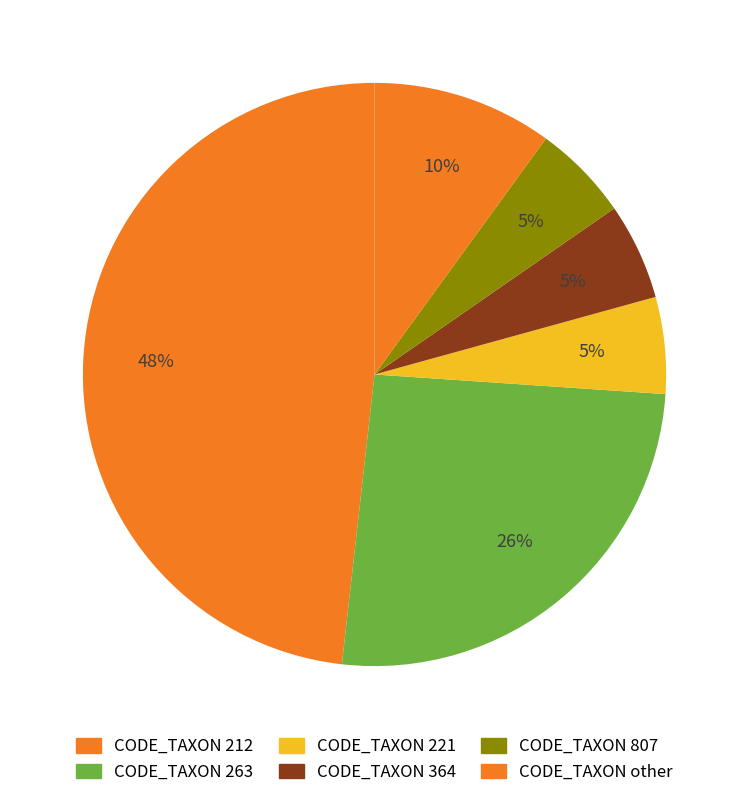

To the nearest percent, what is the average slice percentage?

17%